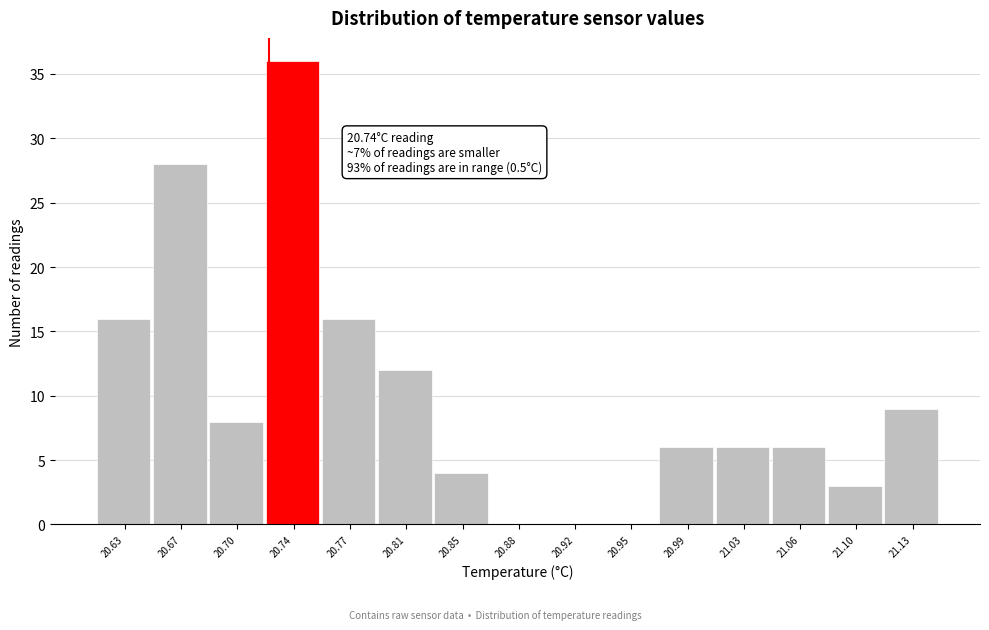

Reading right to left, extract all data points from this chart.

21.13=9	21.10=3	21.06=6	21.03=6	20.99=6	20.95=0	20.92=0	20.88=0	20.85=4	20.81=12	20.77=16	20.74=36	20.70=8	20.67=28	20.63=16